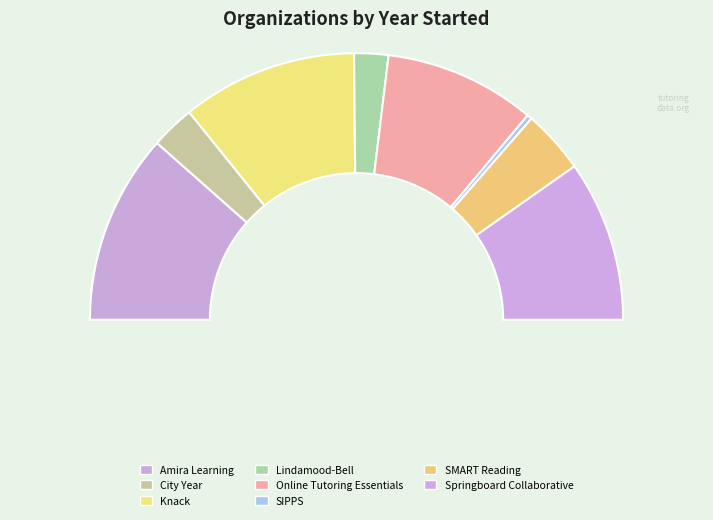

Does Springboard Collaborative account for over 50% of the chart?

No